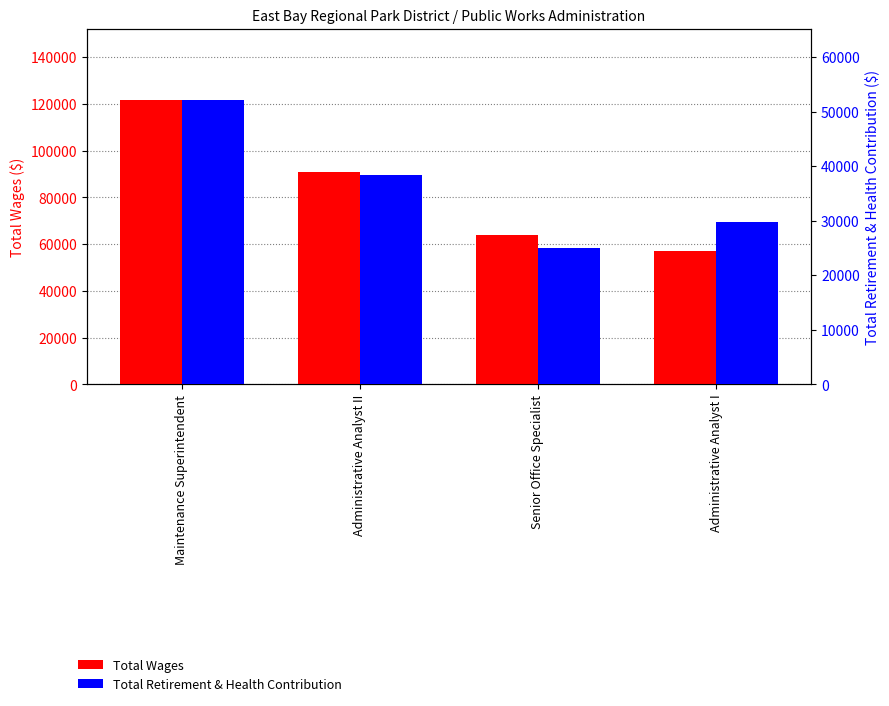

How many series are shown in this chart?

2